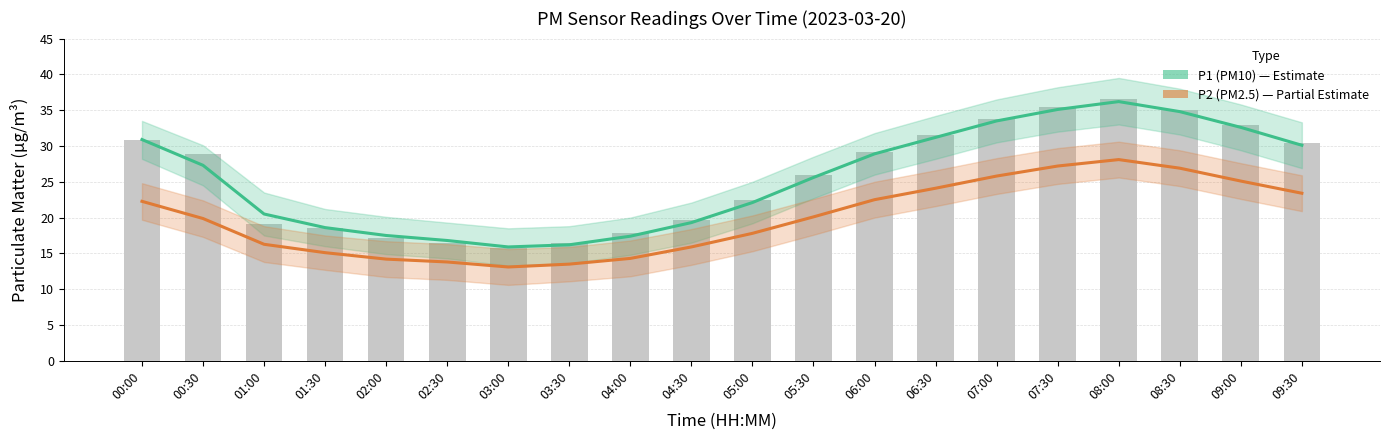

What is the total value across all series at 03:30?

29.7